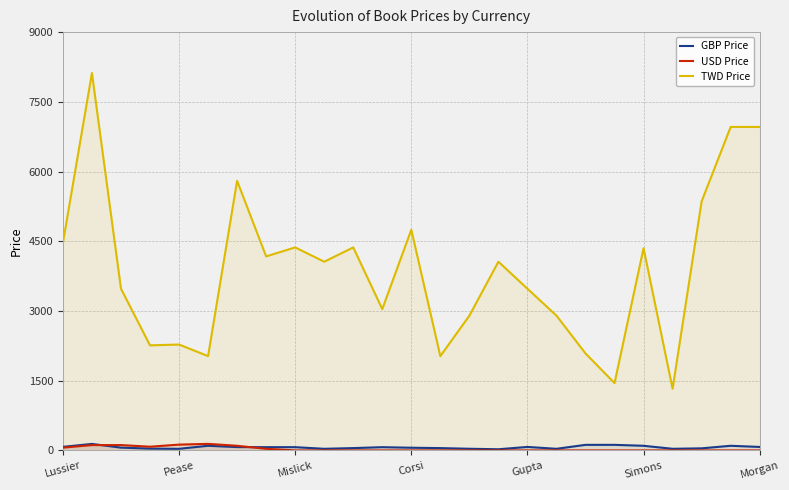

How many lines are shown in the chart?

3